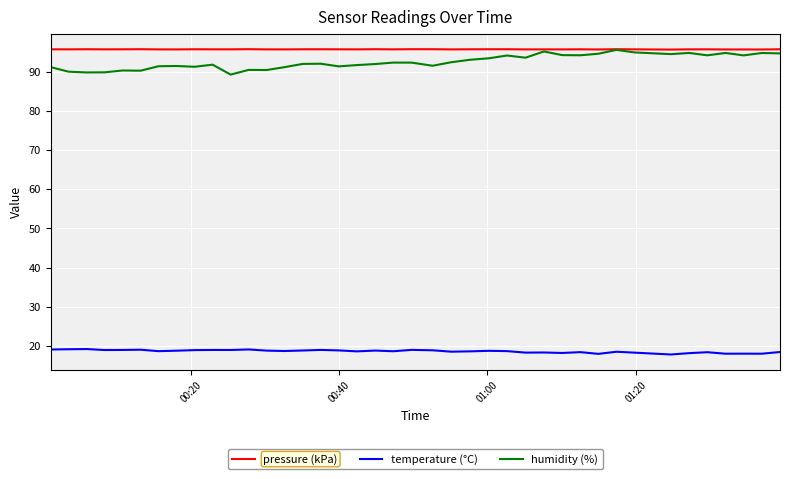

Which series has the widest spread of values?

humidity (%)